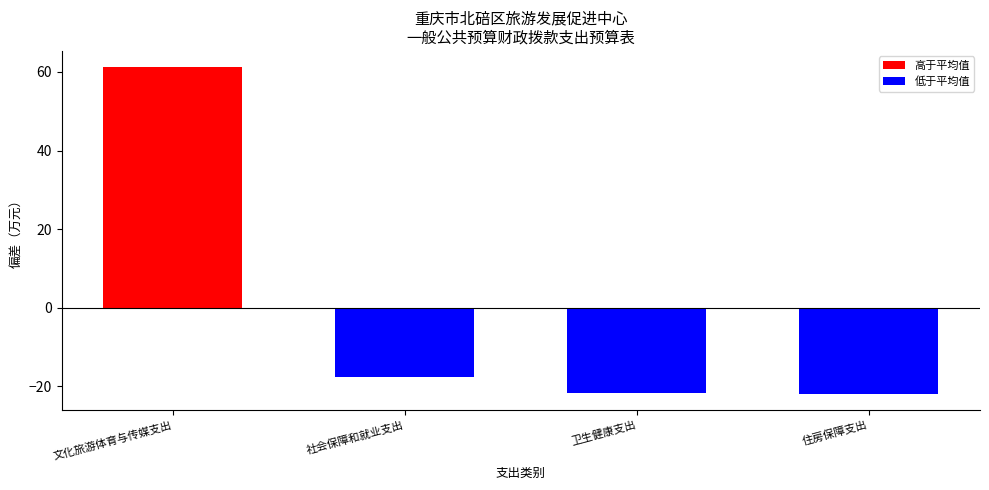

What position from the right is 文化旅游体育与传媒支出?

4